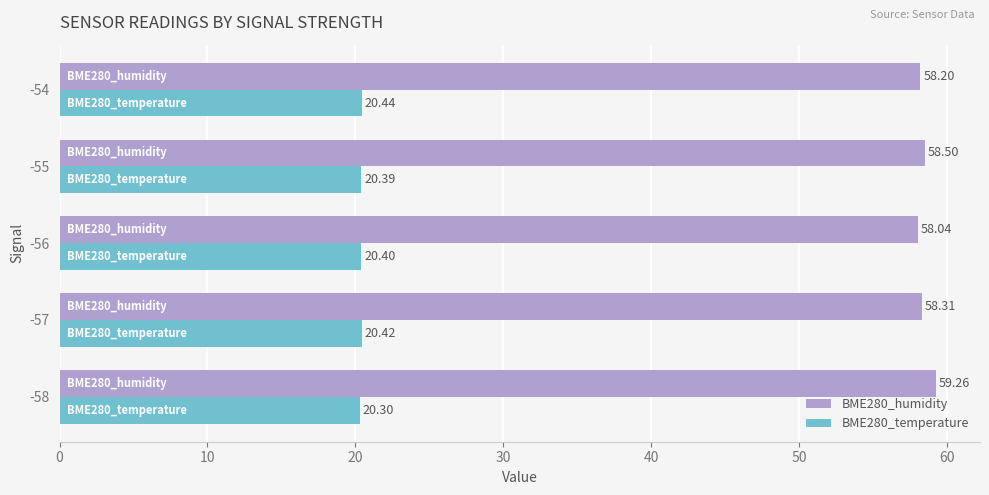

Rank the series at -55 from highest to lowest value.

BME280_humidity, BME280_temperature